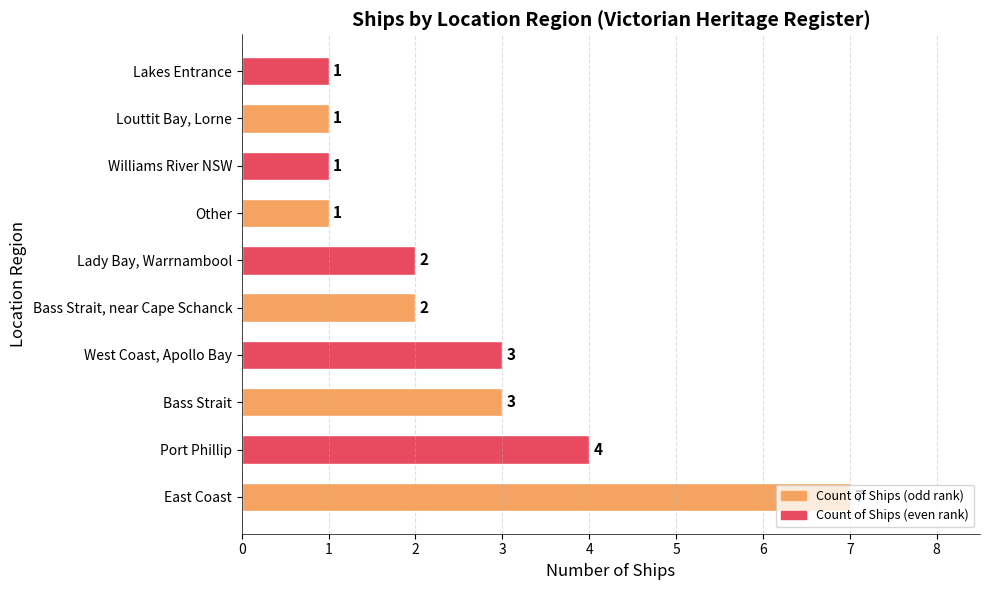

Are the bars horizontal?

Yes